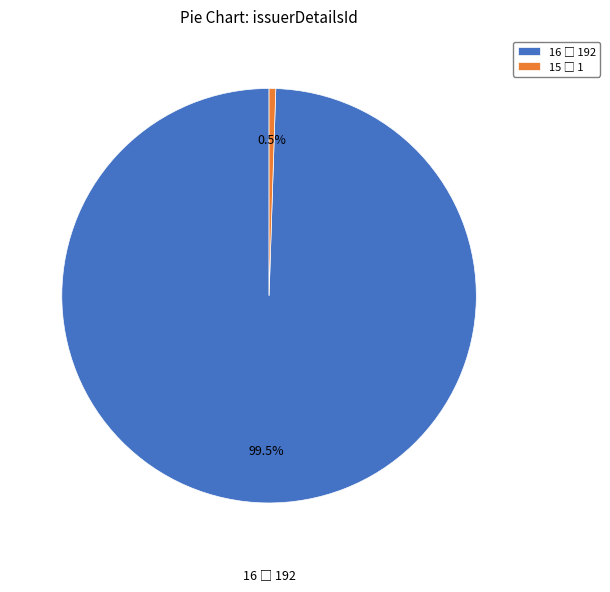

Is there any slice that represents more than half of the pie?

Yes